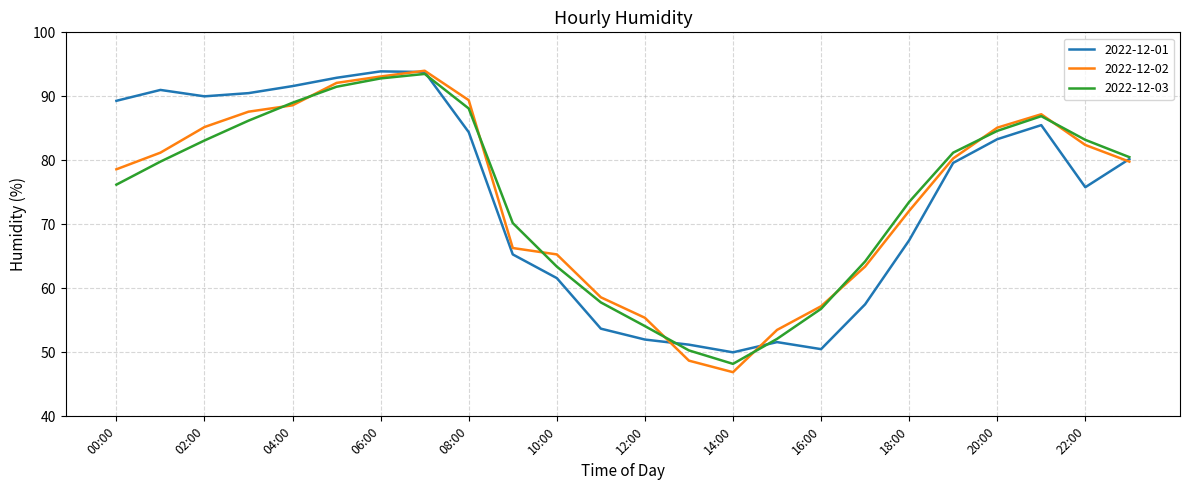

What is the lowest value of the 2022-12-02 series?

46.9